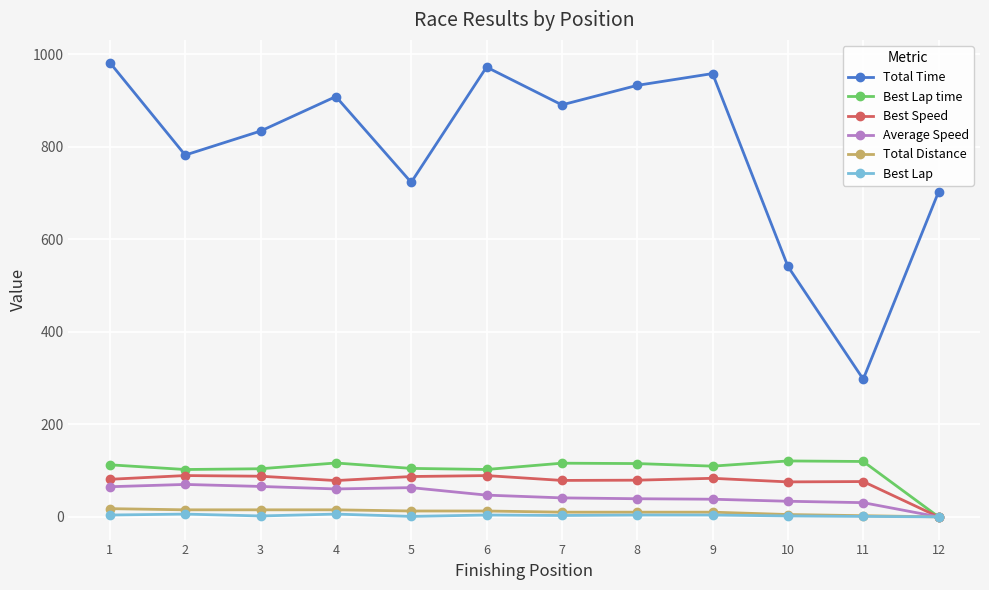

What are all the series names shown in the legend?

Total Time, Best Lap time, Best Speed, Average Speed, Total Distance, Best Lap